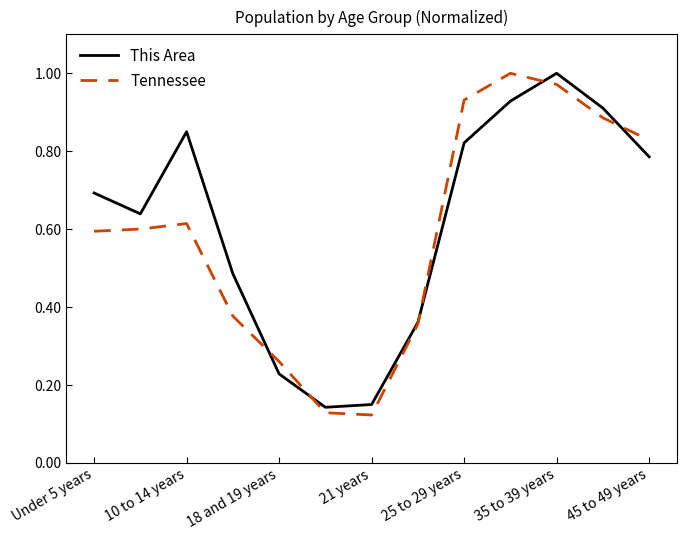

Count the number of data series in this chart.

2